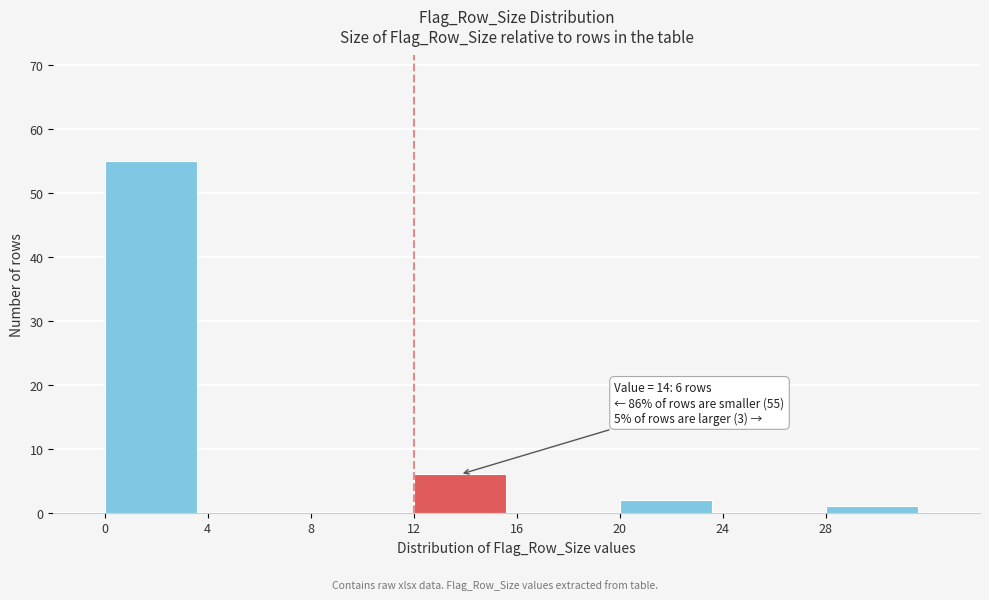

Over which range of the x-axis is the bar tallest?

0 to 4